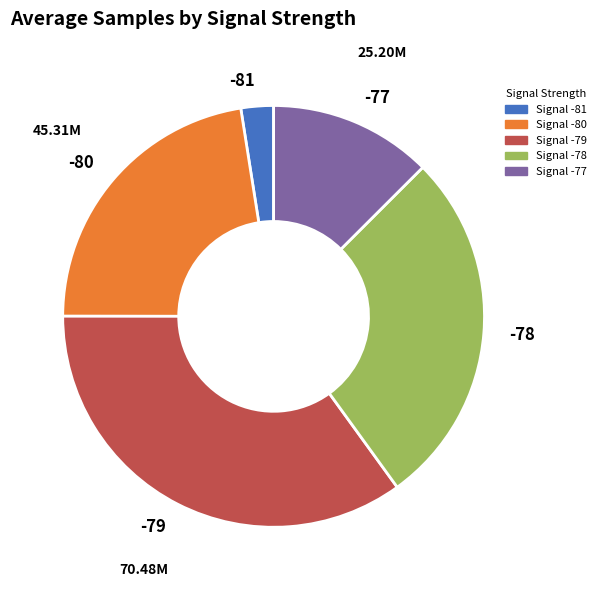

Is -78 the majority of the pie?

No